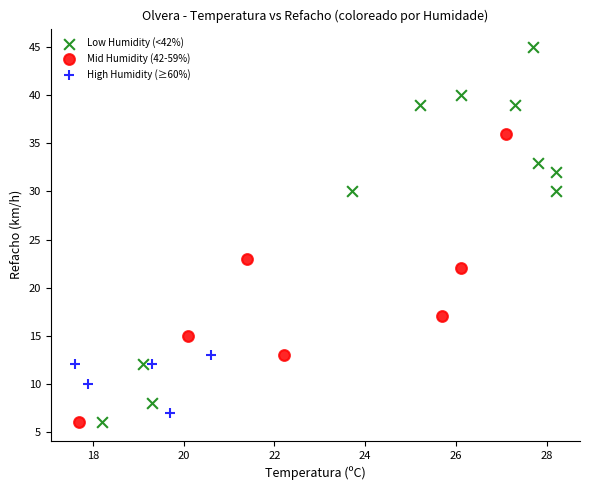

Which series reaches the maximum Y coordinate?

Low Humidity (<42%)